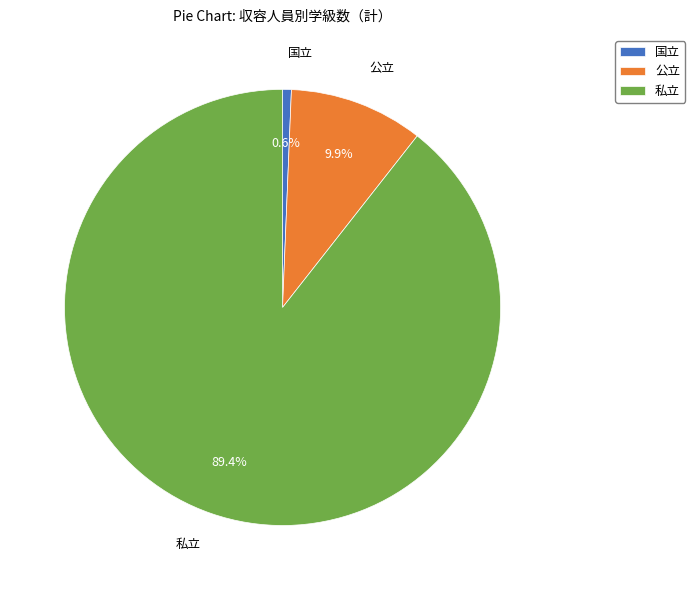

What percentage is the 国立 slice, to the nearest percent?

1%